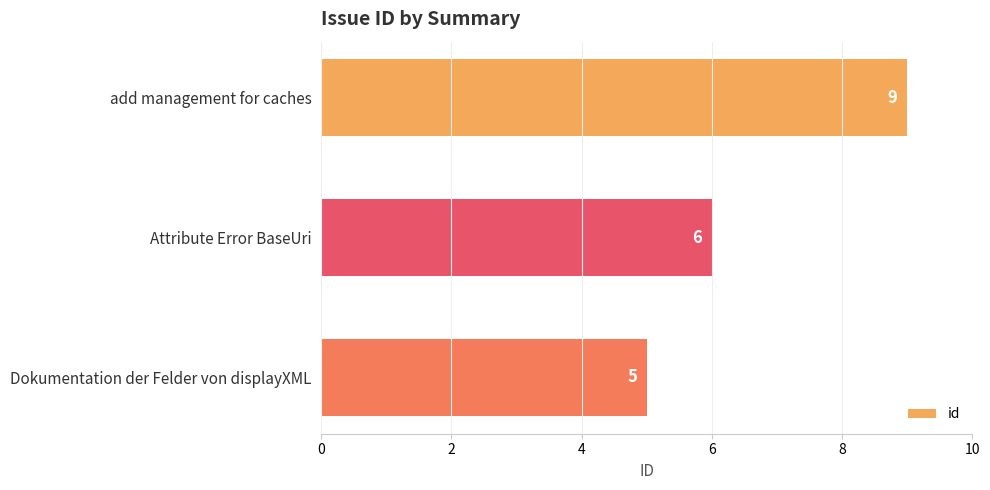

How many series are shown in this chart?

1